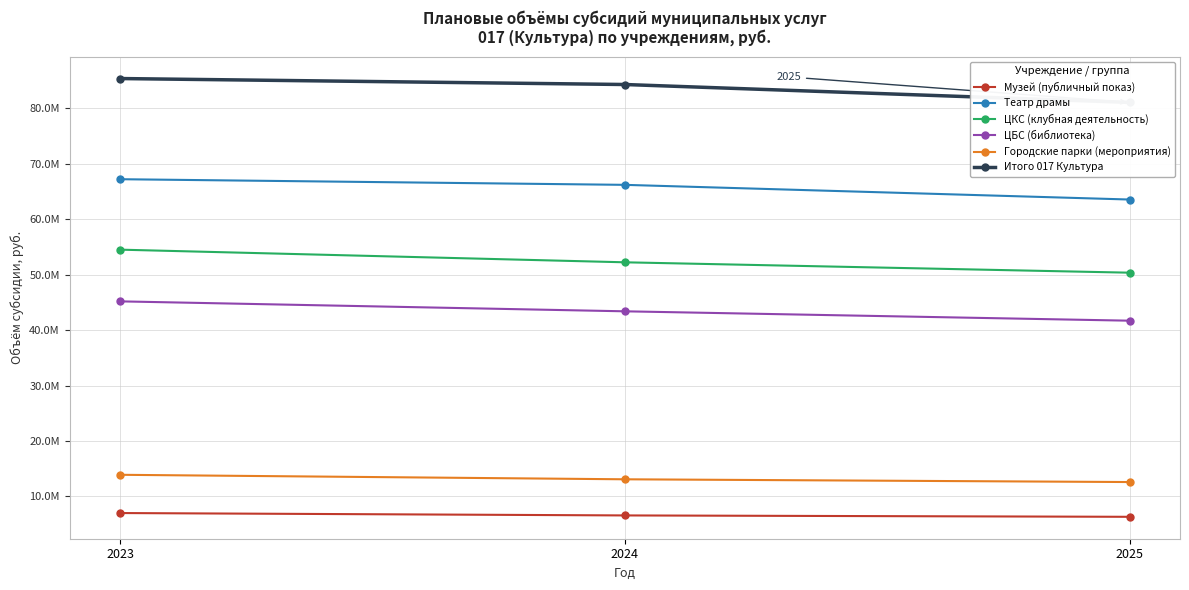

What is the total value across all series at 2023?

273275230.1